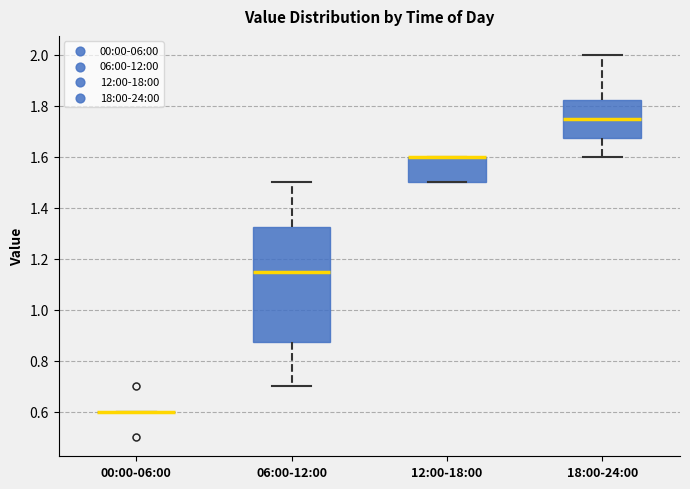

Reading left to right, transcribe this box plot: for each box, give where its median line is, the range the box spans, and where its two whiskers end, as read against the y-axis. The values are not printed on the chart, so give them approximately, as read against the axis.

00:00-06:00: box collapsed to a line at 0.60, whiskers 0.60 to 0.60
06:00-12:00: median 1.16, box 0.88 to 1.32, whiskers 0.70 to 1.50
12:00-18:00: median 1.60 (drawn on the box's upper edge), box 1.50 to 1.60, whiskers 1.50 to 1.60
18:00-24:00: median 1.76, box 1.68 to 1.82, whiskers 1.60 to 2.00